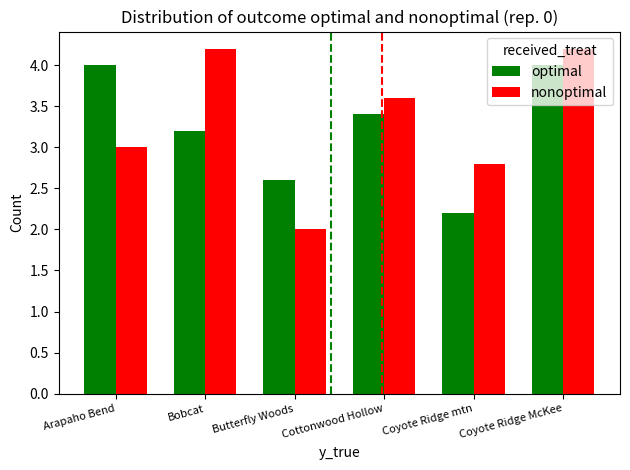

What is the approximate value of nonoptimal at Arapaho Bend?

3.0